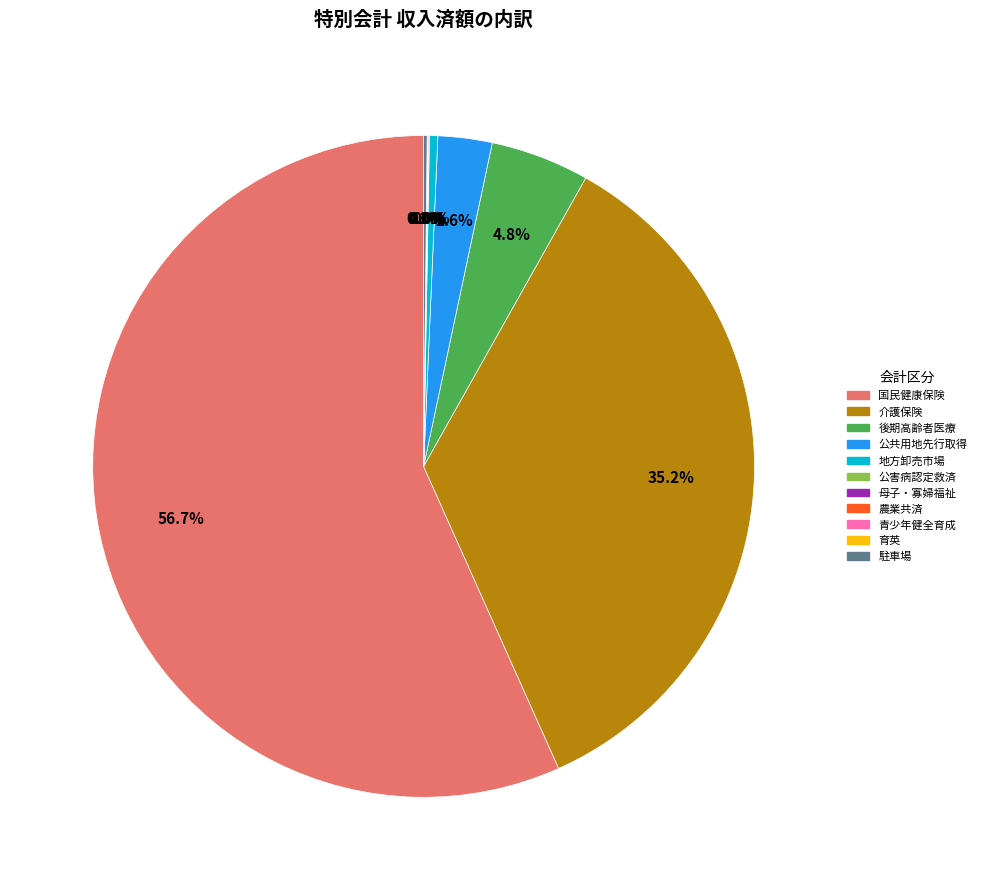

Does any single category account for the majority?

Yes